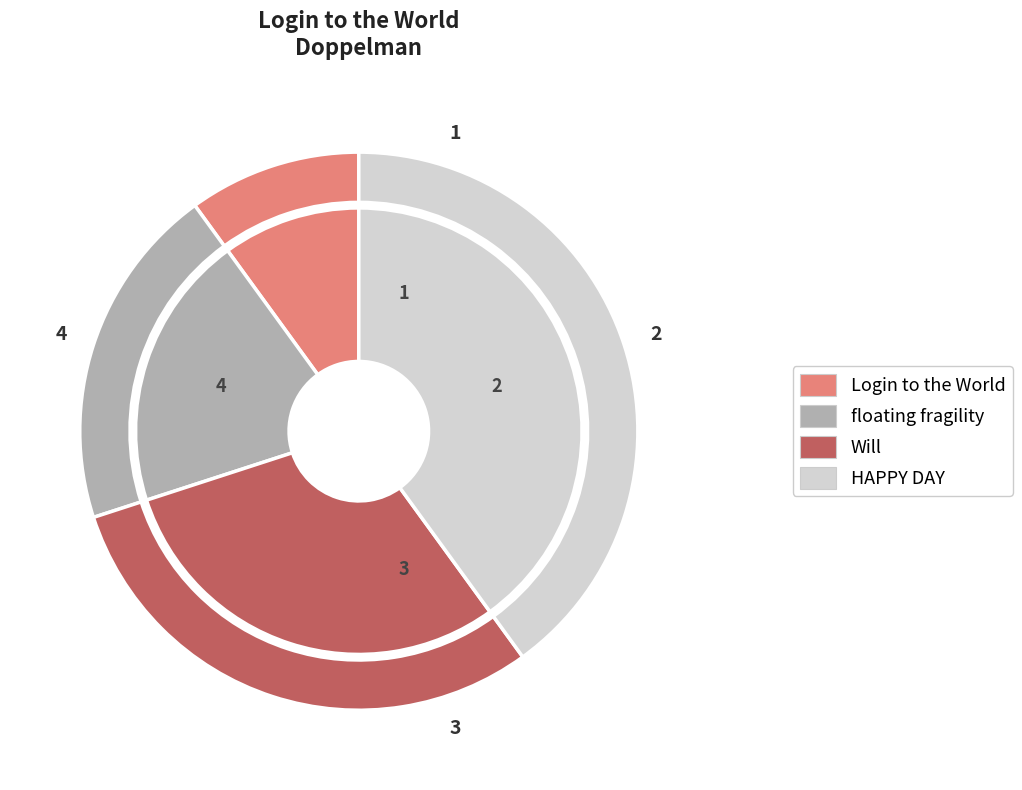

Is the sum of Login to the World and HAPPY DAY greater than half?

No